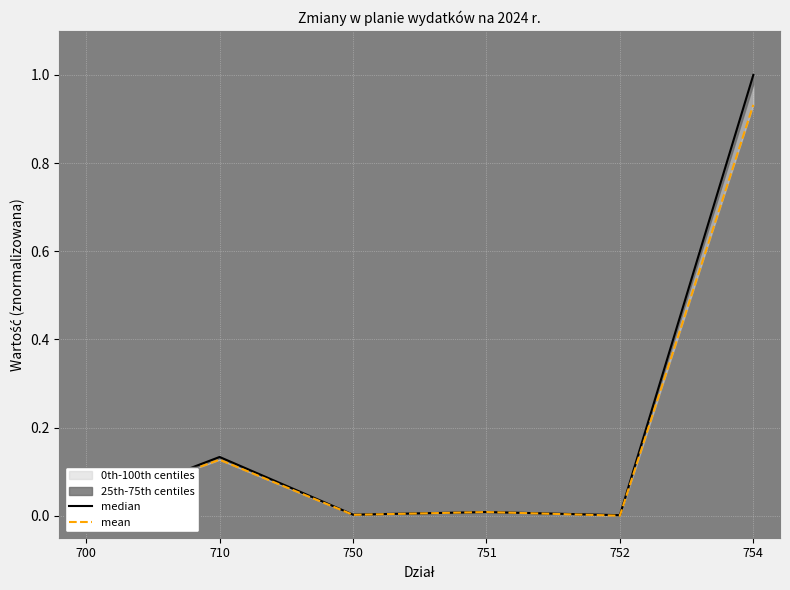

Where is the first local minimum for mean?

750